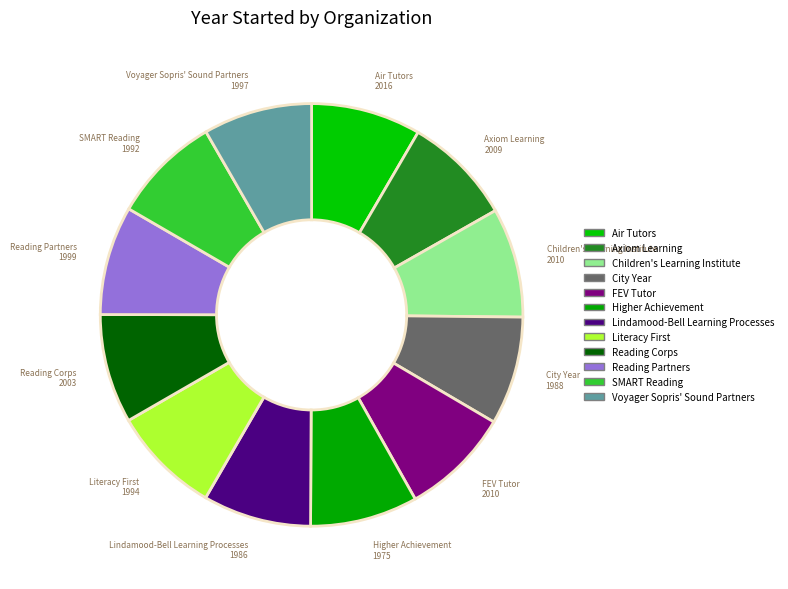

Rank the categories by value from lowest to highest.

Higher Achievement, Lindamood-Bell Learning Processes, City Year, SMART Reading, Literacy First, Voyager Sopris' Sound Partners, Reading Partners, Reading Corps, Axiom Learning, Children's Learning Institute, FEV Tutor, Air Tutors